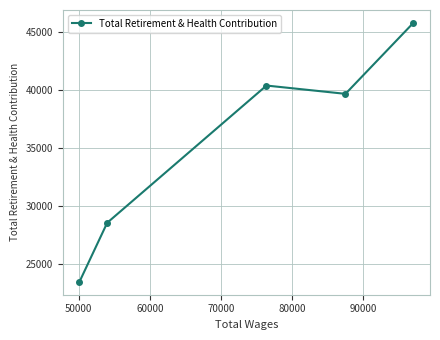

How many data points does each series have?

5